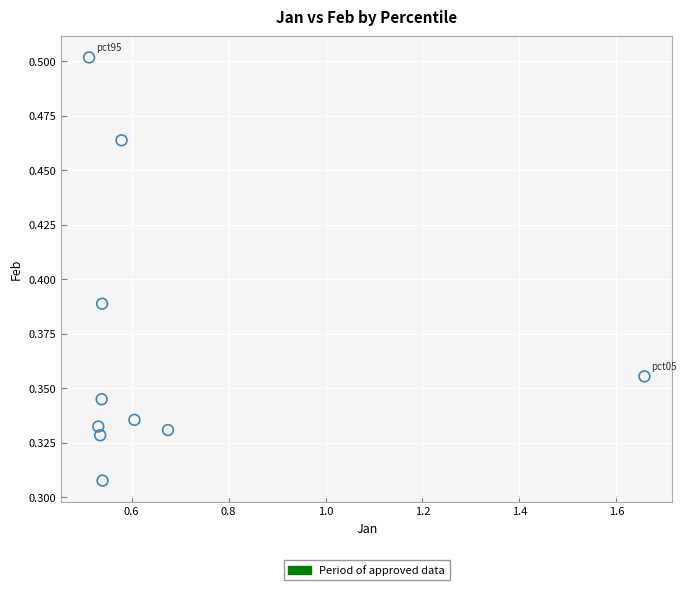

What is the average X value?

0.7